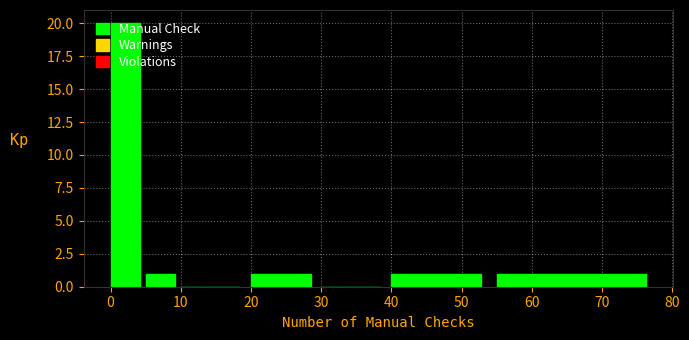

Which range on the x-axis has the tallest bar?

0 to 5